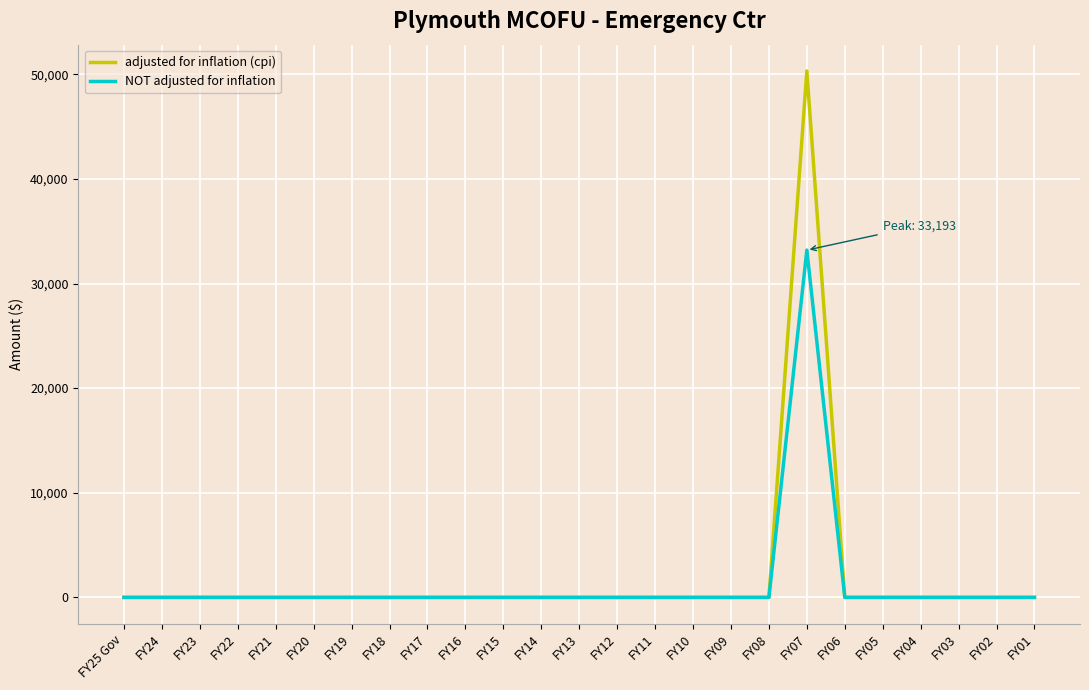

What is the maximum value shown in the chart?

50315